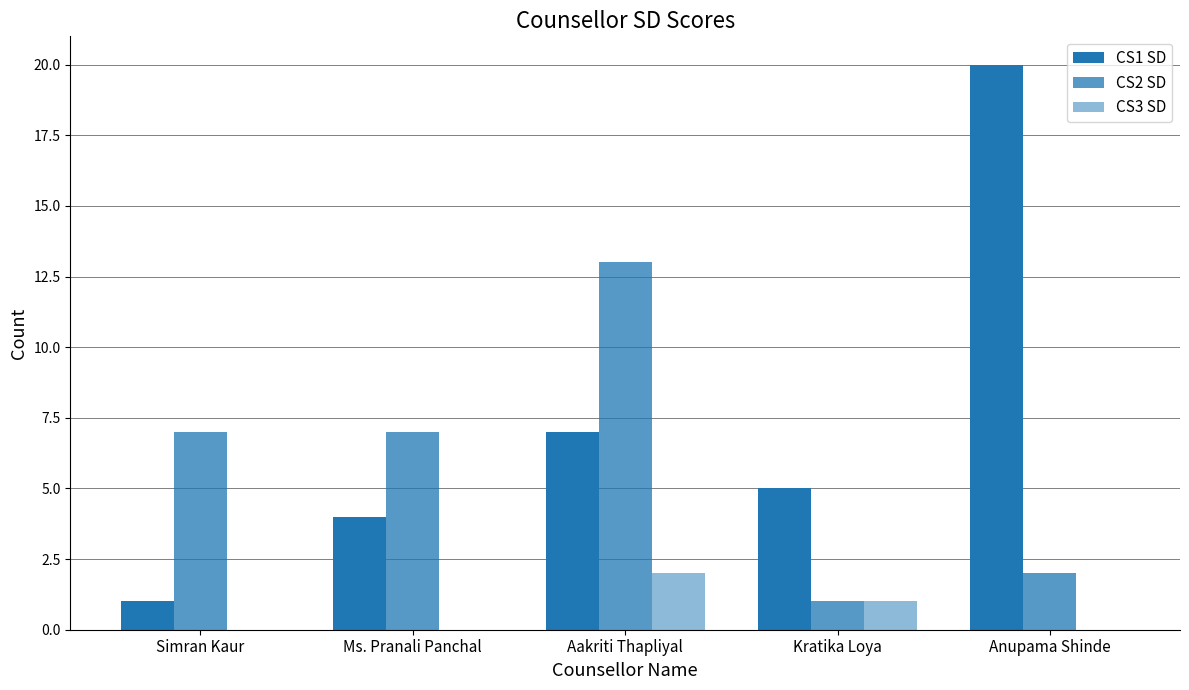

Count the number of categories in the chart.

5